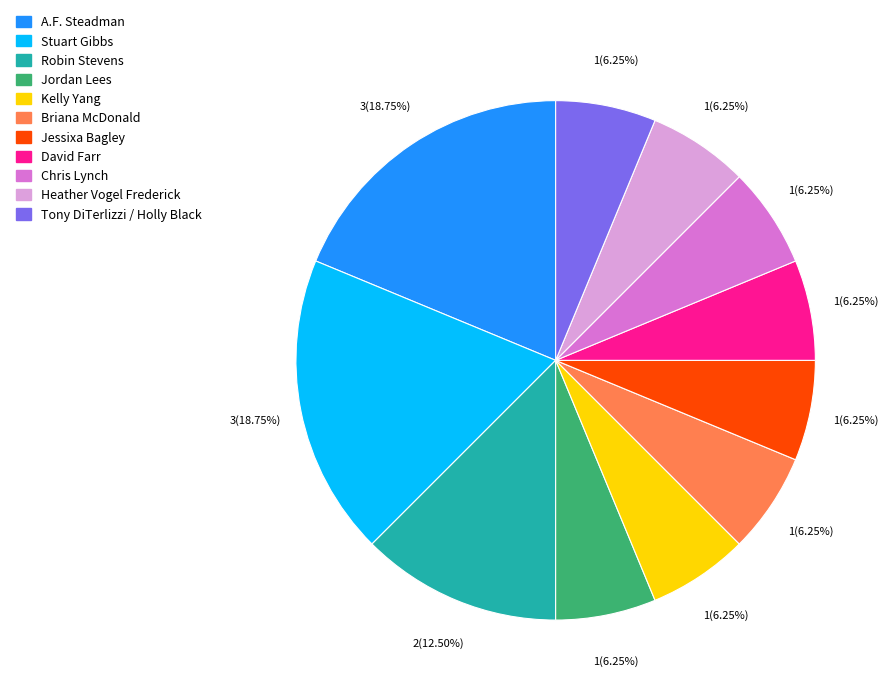

To the nearest percent, what is the combined percentage of Jordan Lees and Robin Stevens?

19%